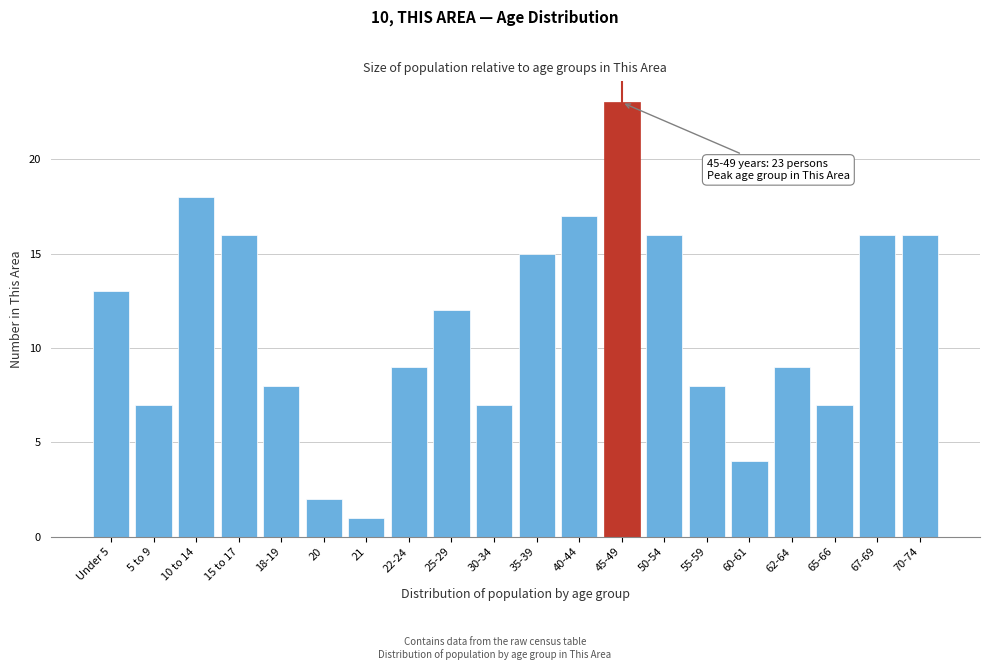

Reading left to right, extract all data points from this chart.

13	7	18	16	8	2	1	9	12	7	15	17	23	16	8	4	9	7	16	16